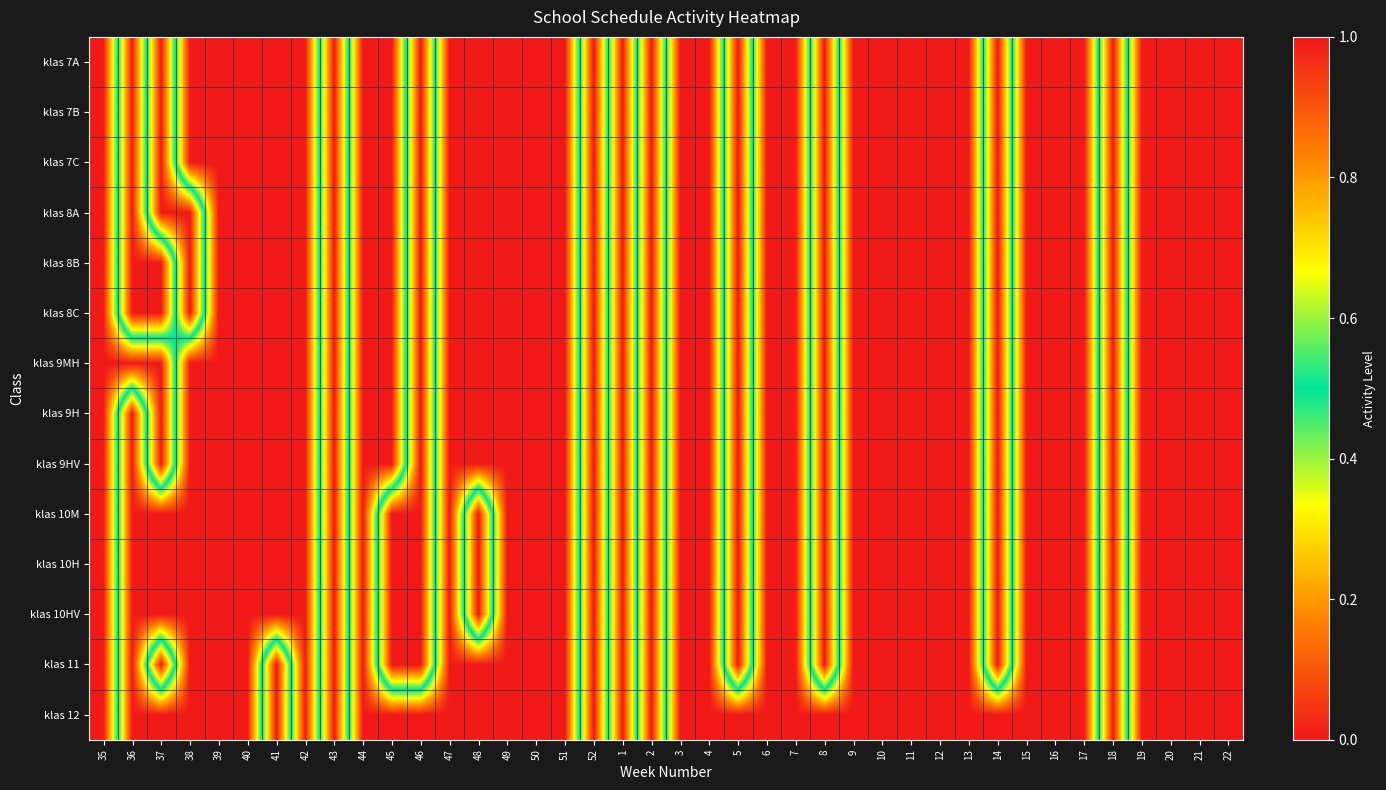

Which series has the largest total across all categories?

klas 11